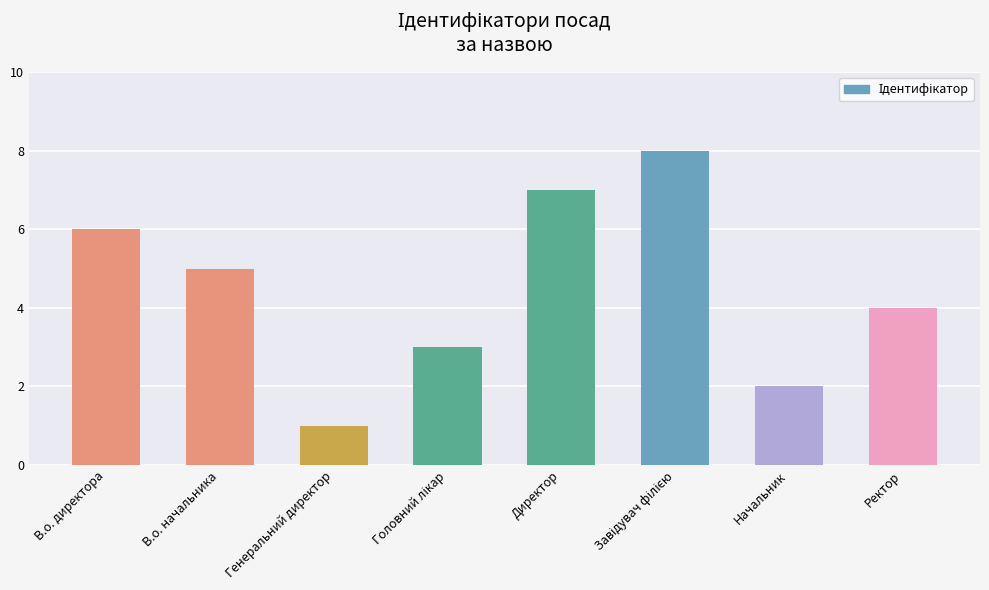

Reading left to right, list all the values displayed in this chart.

6	5	1	3	7	8	2	4